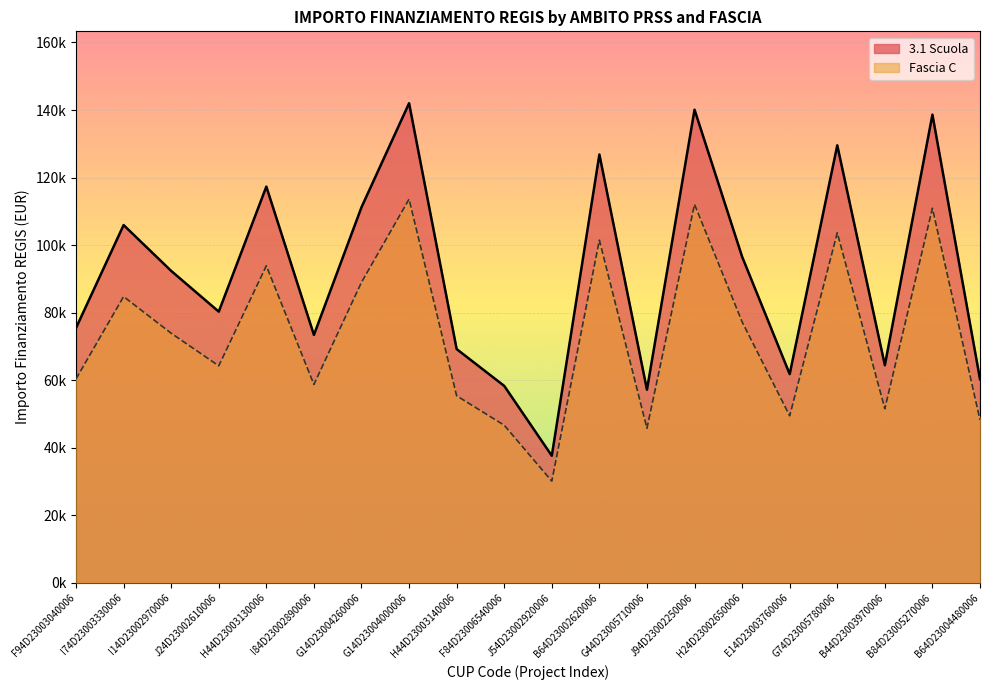

True or false: Fascia C and 3.1 Scuola cross at least once.

False